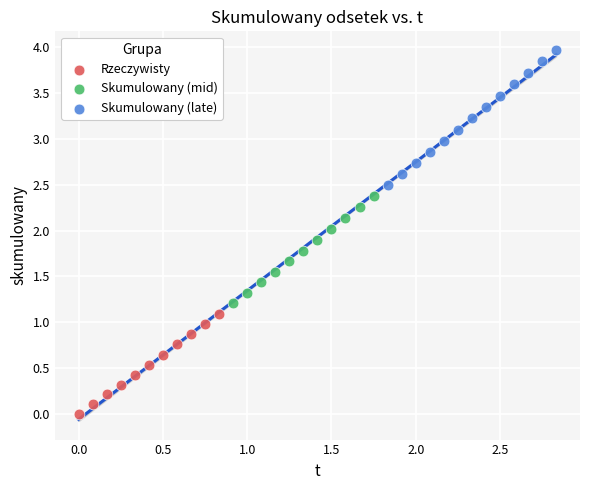

Which series contains the highest Y value?

Skumulowany (late)